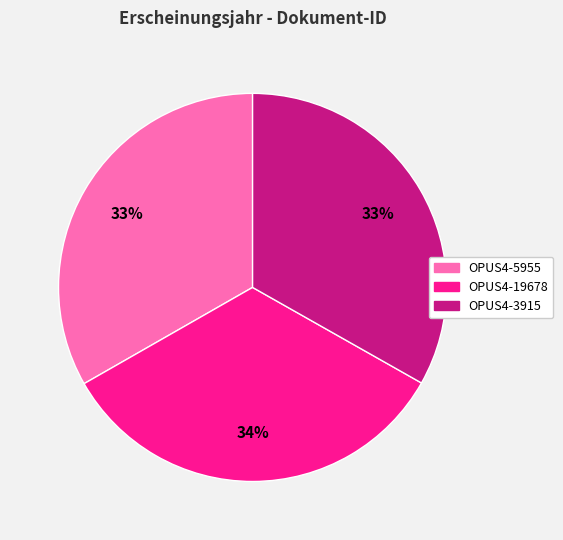

The OPUS4-5955 slice represents 33% of the pie. True or false?

True